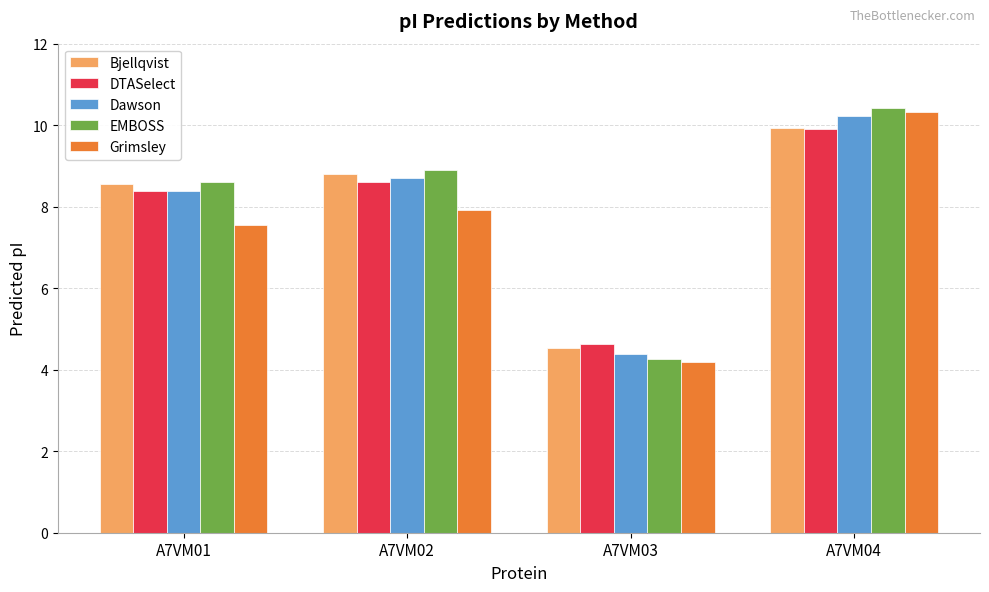

What is the difference between the maximum and minimum values in the Bjellqvist series?

5.4